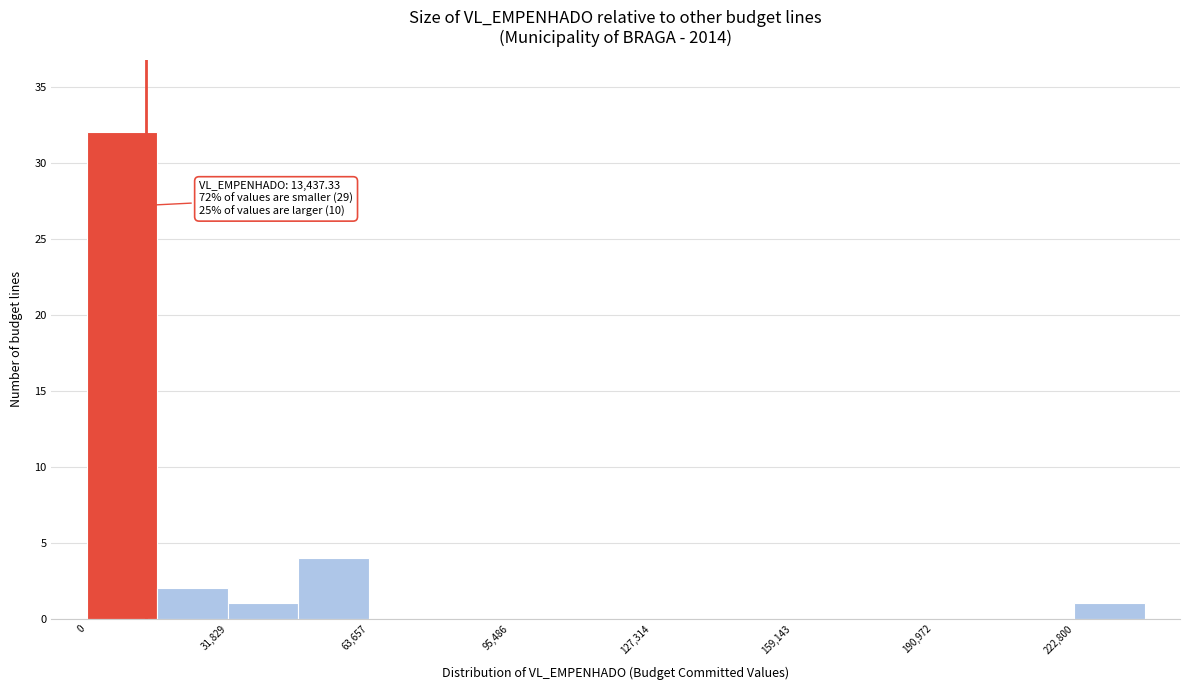

Read against the x-axis, roughly where is the centre of the tallest bar?

10000